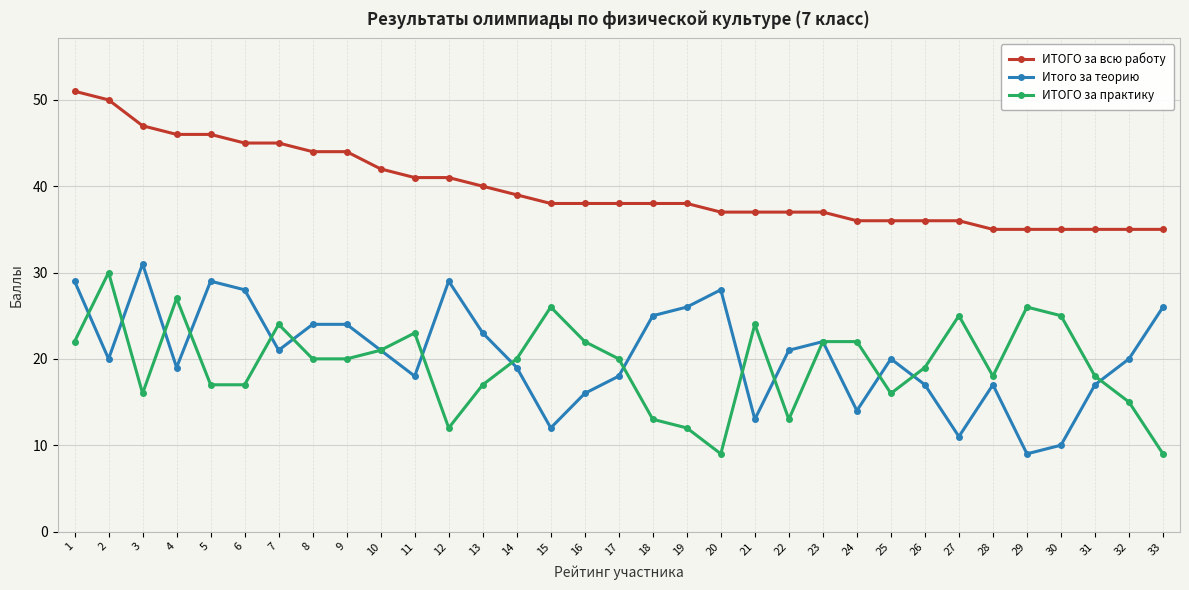

What is the difference between the second highest and second lowest values in the ИТОГО за всю работу series?

15